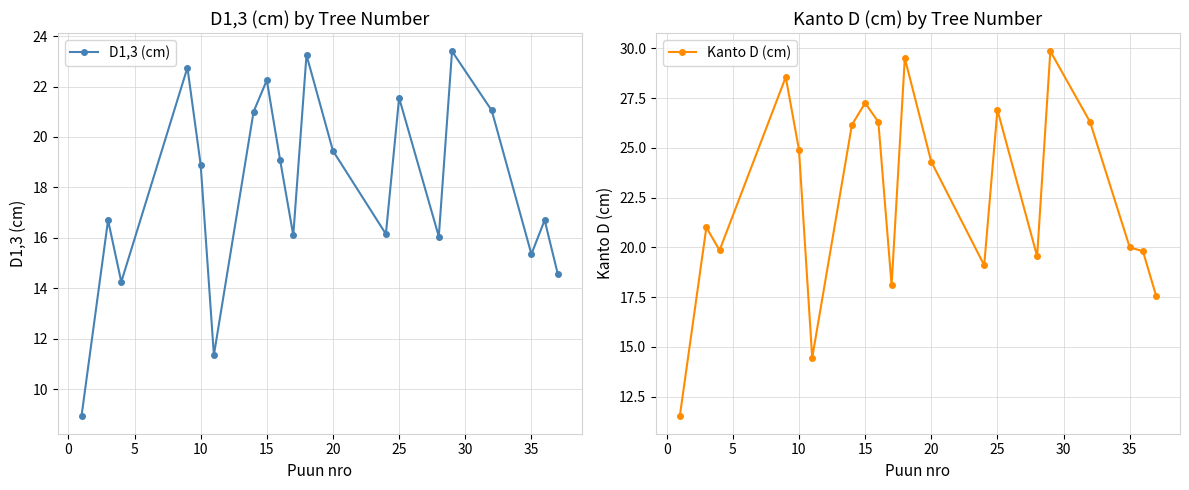

True or false: Kanto D (cm) and D1,3 (cm) intersect in this chart.

False